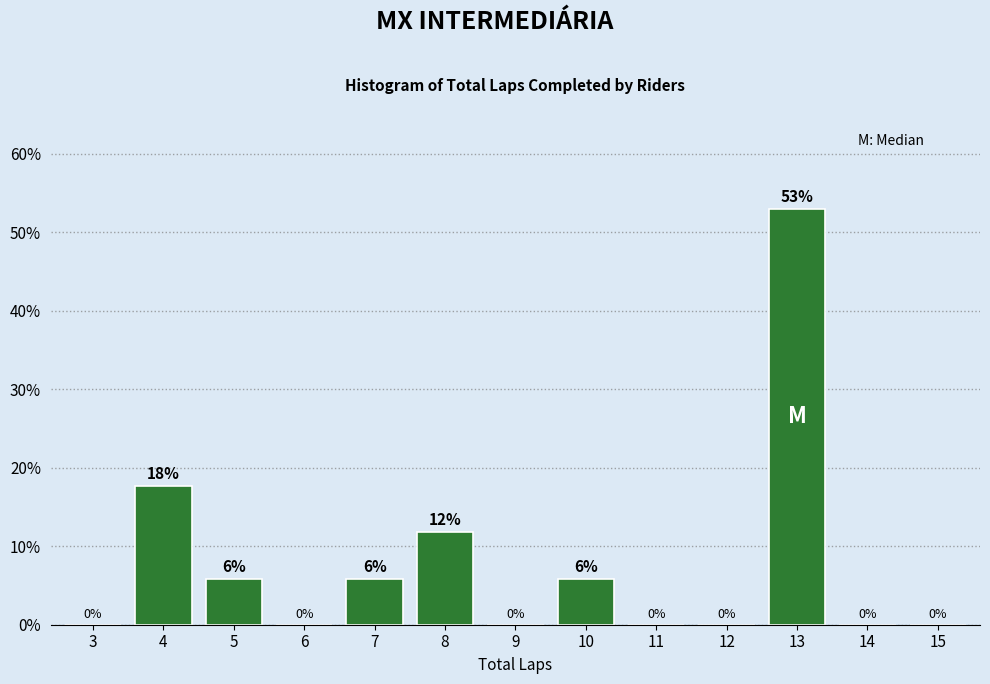

Which label corresponds to the largest value in the chart?

13